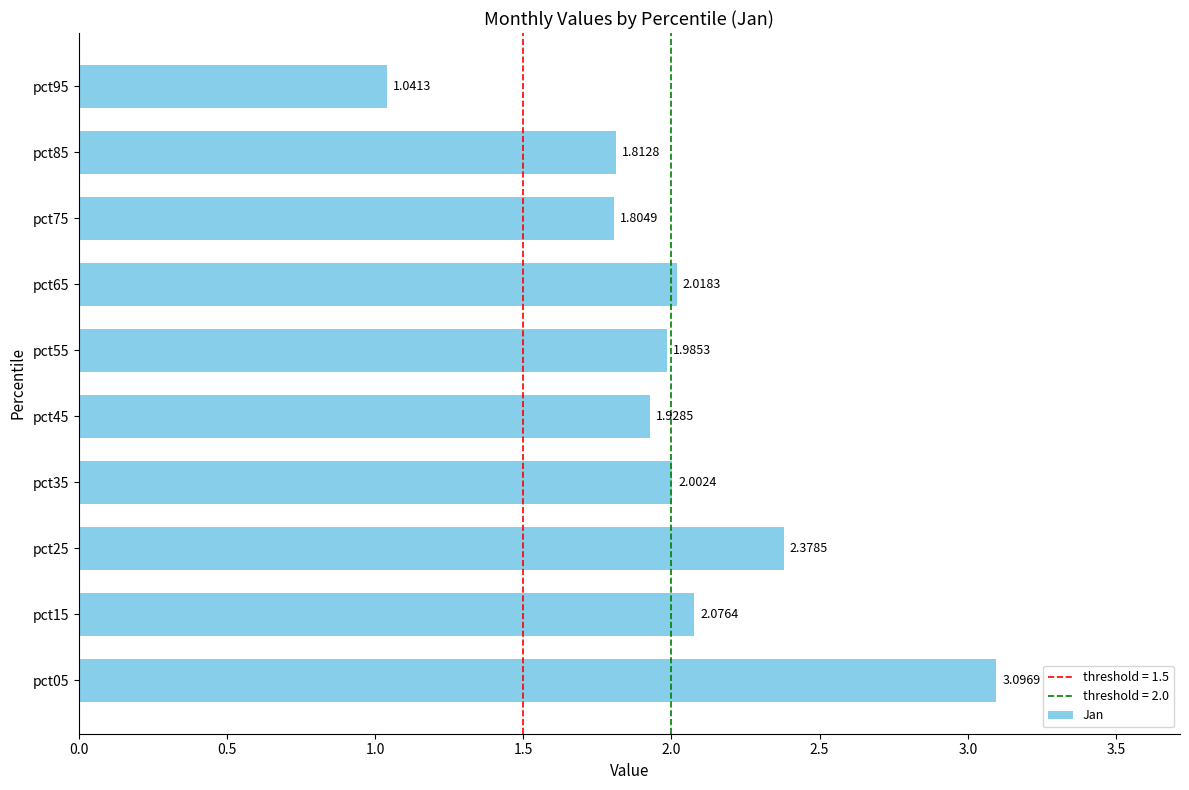

Which has a higher value, pct35 or pct15?

pct15